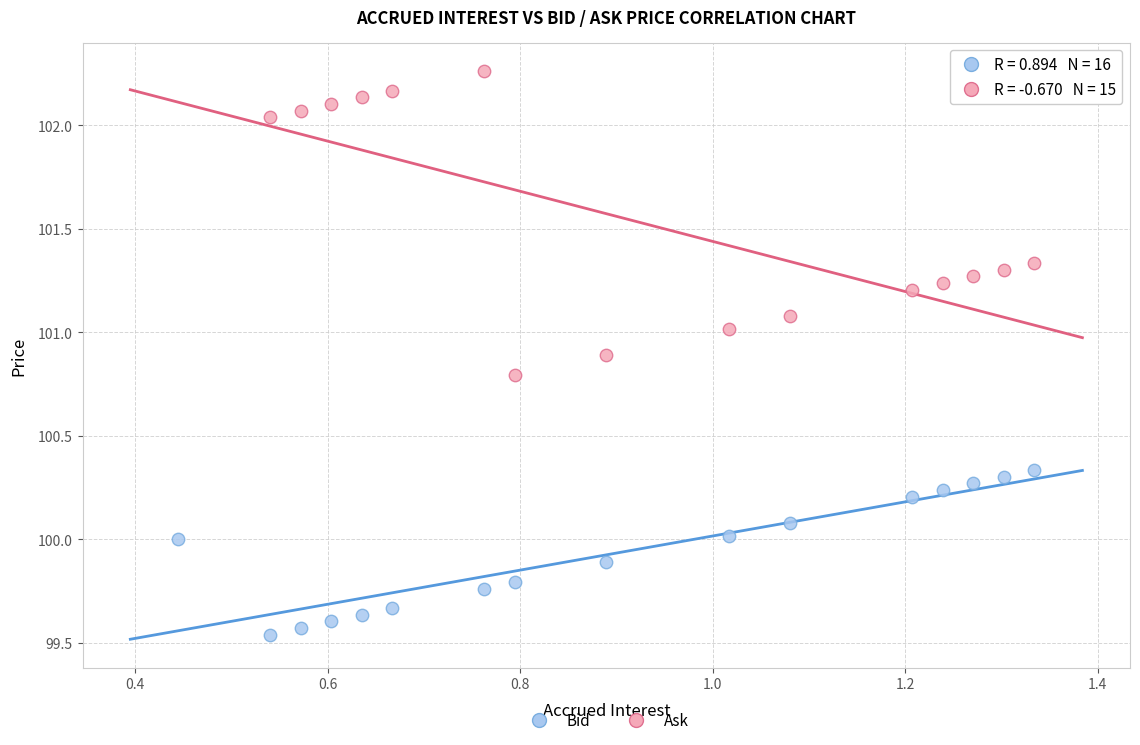

Which series has the largest Y range (max minus min)?

Ask